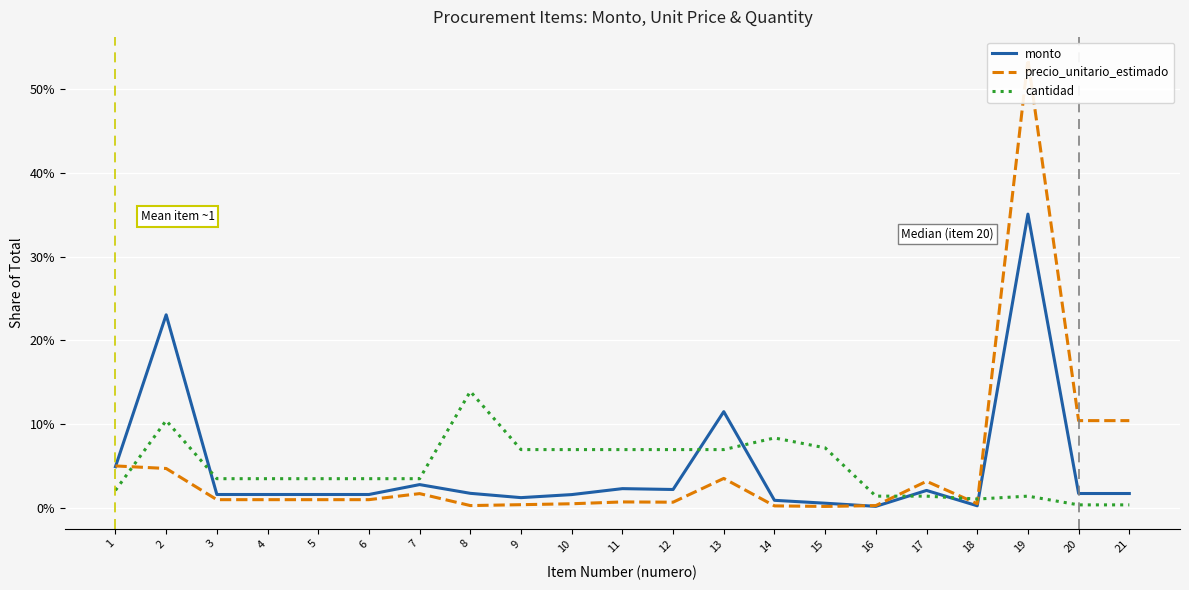

Reading left to right, transcribe all the data shown in this chart.

monto: 0.0	0.2	0.0	0.0	0.0	0.0	0.0	0.0	0.0	0.0	0.0	0.0	0.1	0.0	0.0	0.0	0.0	0.0	0.4	0.0	0.0
precio_unitario_estimado: 0.1	0.0	0.0	0.0	0.0	0.0	0.0	0.0	0.0	0.0	0.0	0.0	0.0	0.0	0.0	0.0	0.0	0.0	0.5	0.1	0.1
cantidad: 0.0	0.1	0.0	0.0	0.0	0.0	0.0	0.1	0.1	0.1	0.1	0.1	0.1	0.1	0.1	0.0	0.0	0.0	0.0	0.0	0.0